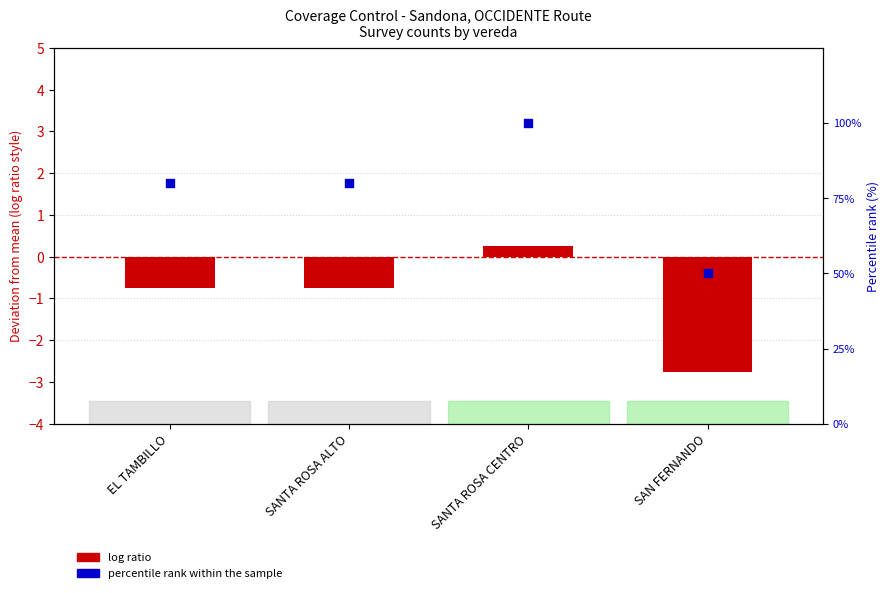

Which has a higher value, SAN FERNANDO or EL TAMBILLO?

EL TAMBILLO